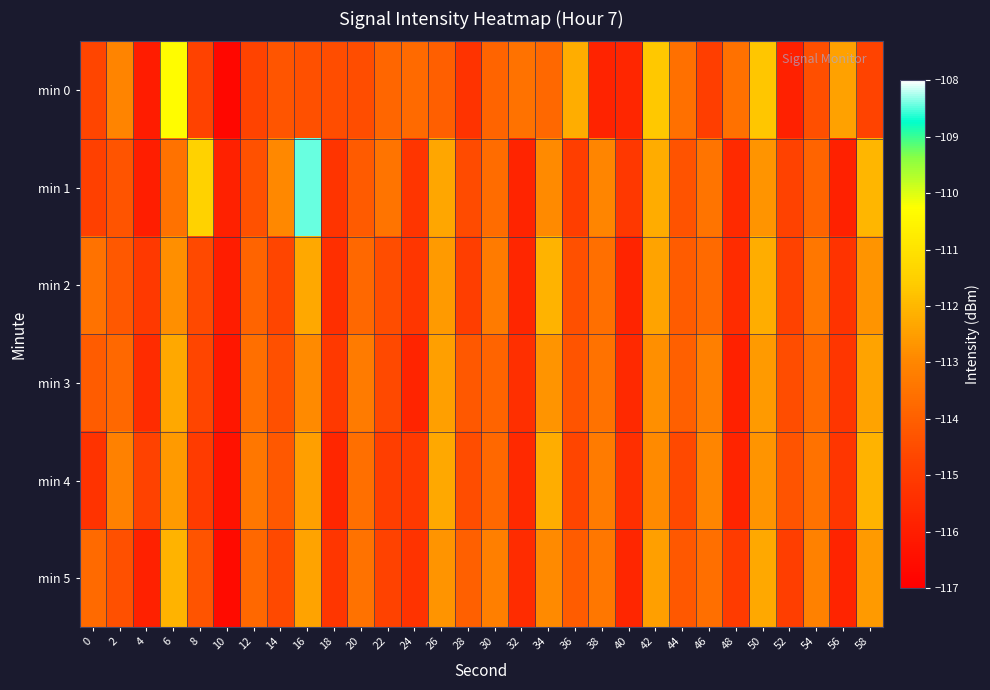

Between 20 and 56, which series saw the biggest shift?

min 5